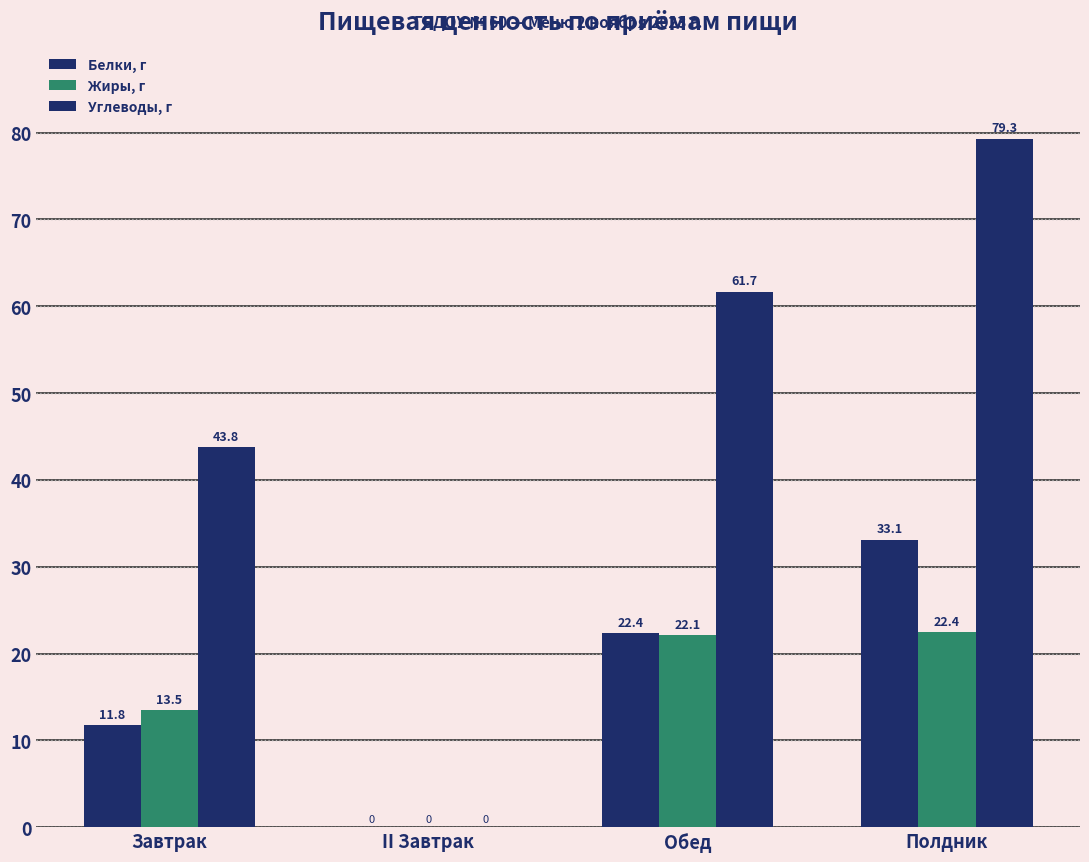

How many values in the Белки, г series exceed 22?

2